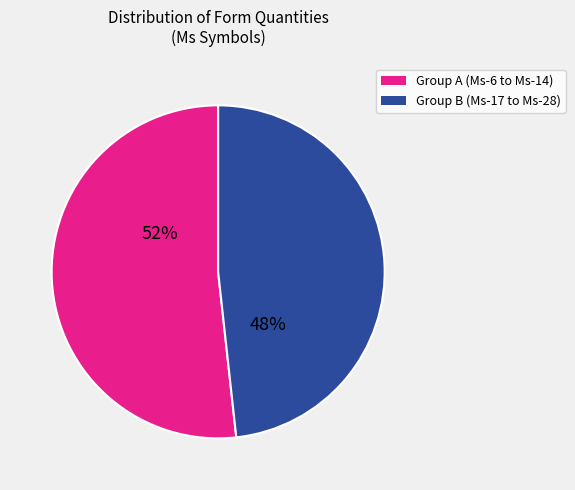

To the nearest percent, what is the average slice percentage?

50%